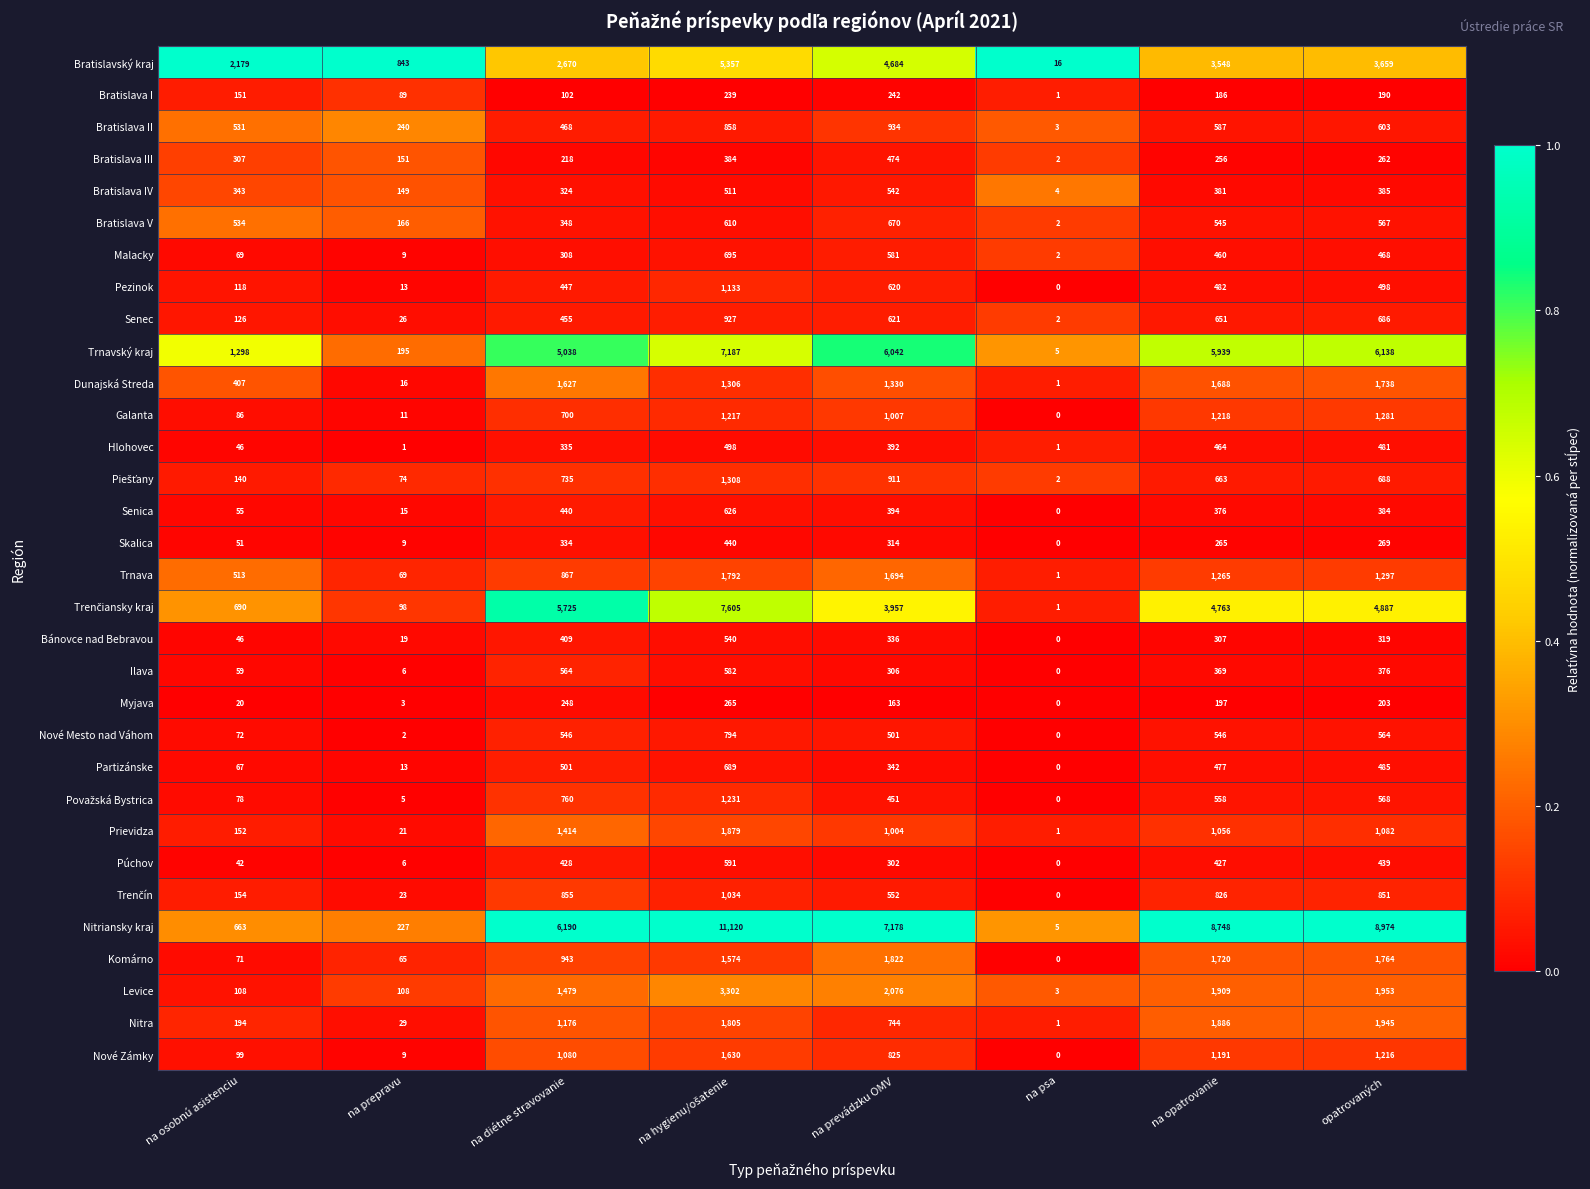

Count the number of data series in this chart.

32